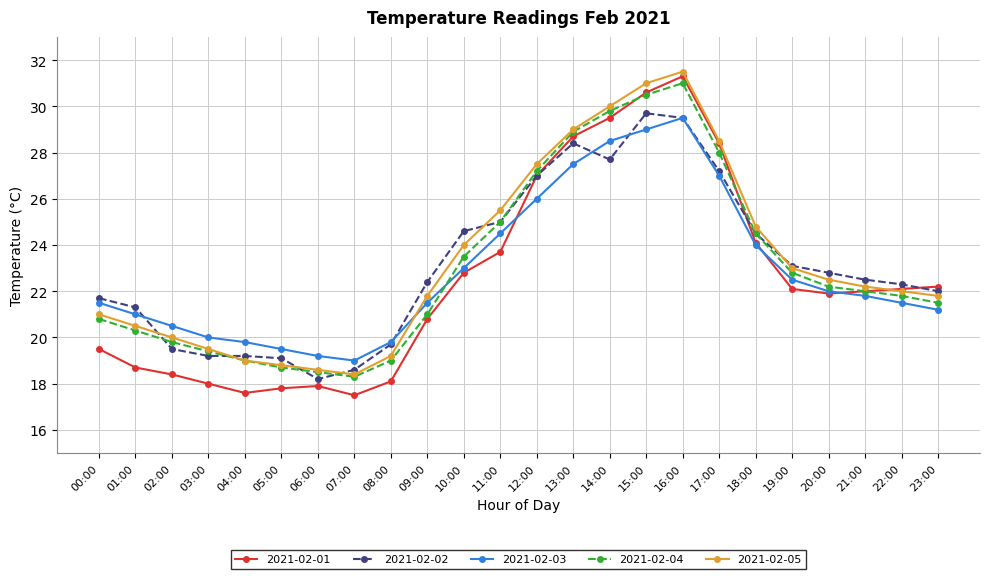

What is the difference between the maximum and minimum values in the 2021-02-05 series?

13.1